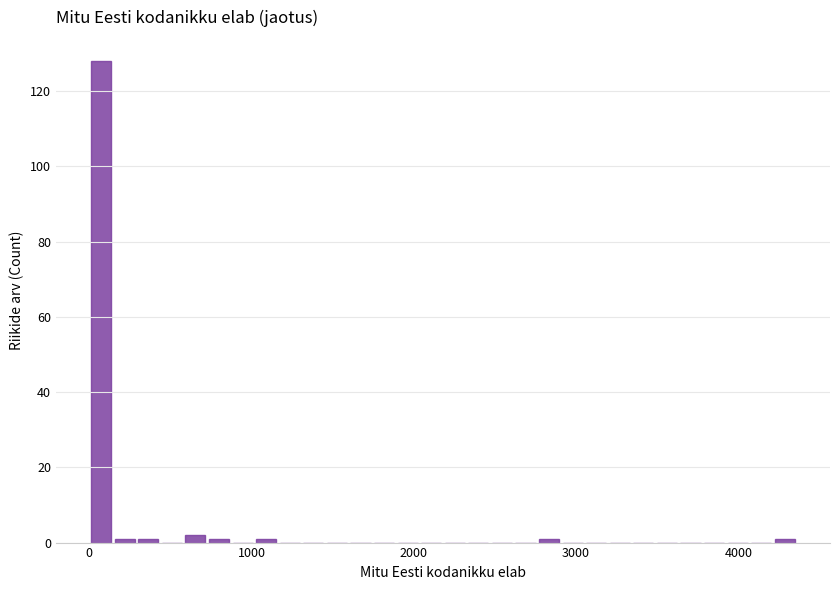

Read against the x-axis, roughly where is the centre of the tallest bar?

100